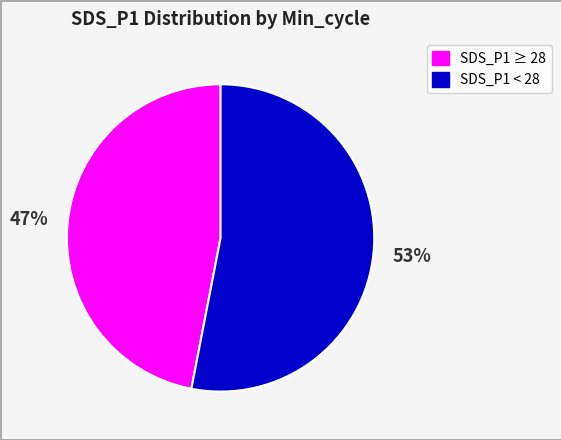

To the nearest percent, what is the average slice percentage?

50%